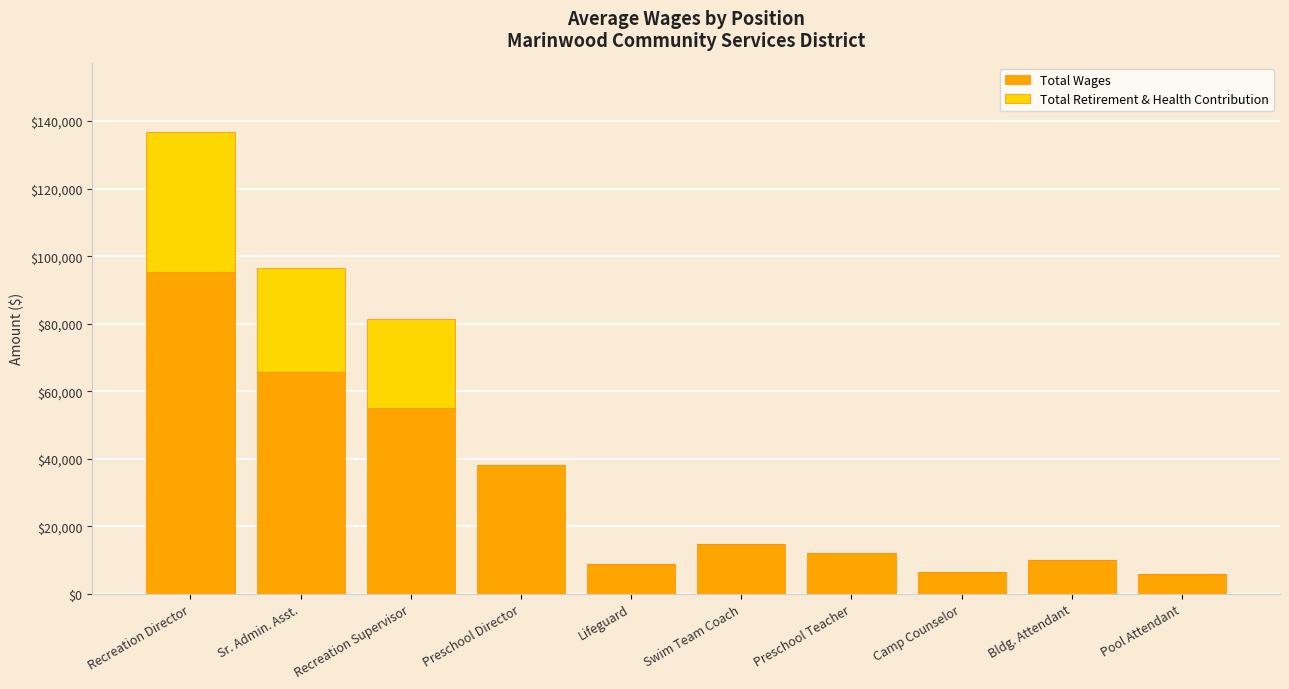

At which category is the sum across all series the highest?

Recreation Director